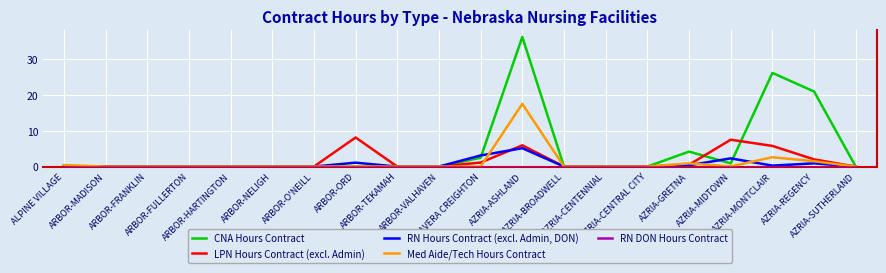

Which series has the widest spread of values?

CNA Hours Contract